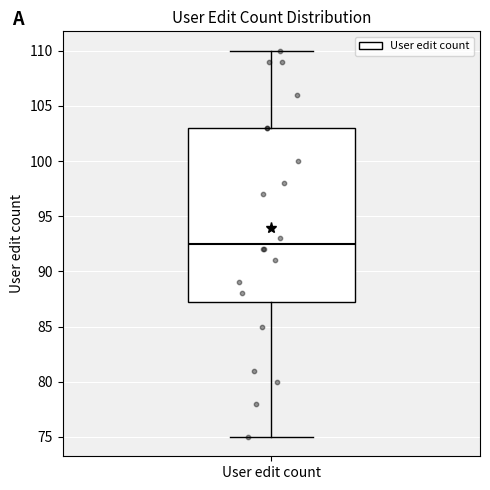

Where is the upper edge of the box for User edit count on the y-axis? The values are not printed on the chart, so give them approximately, as read against the axis.

103.0